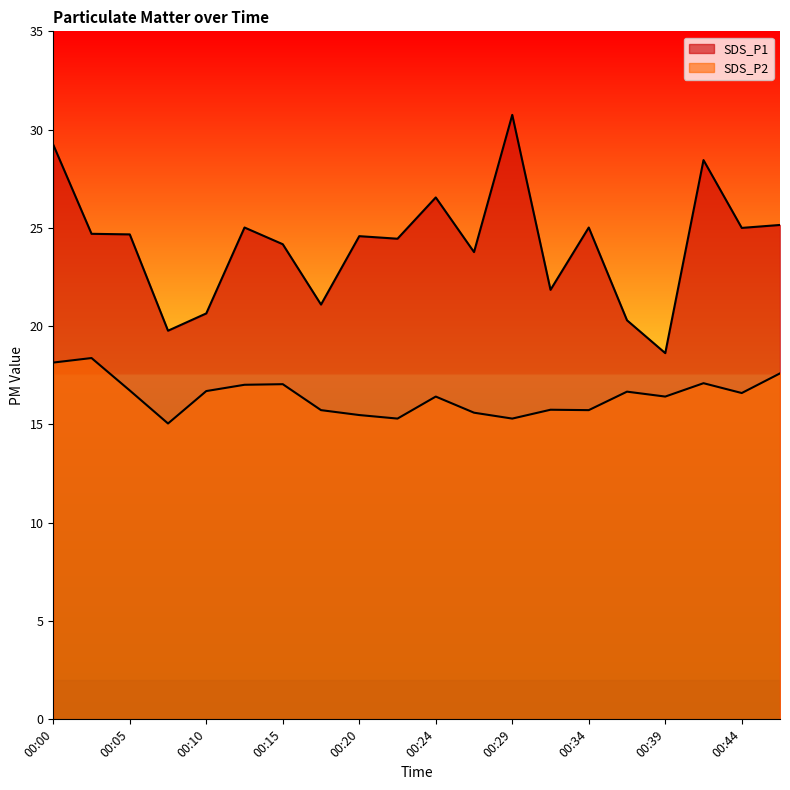

Is it true that SDS_P2 equals 17.1 at 00:15?

True